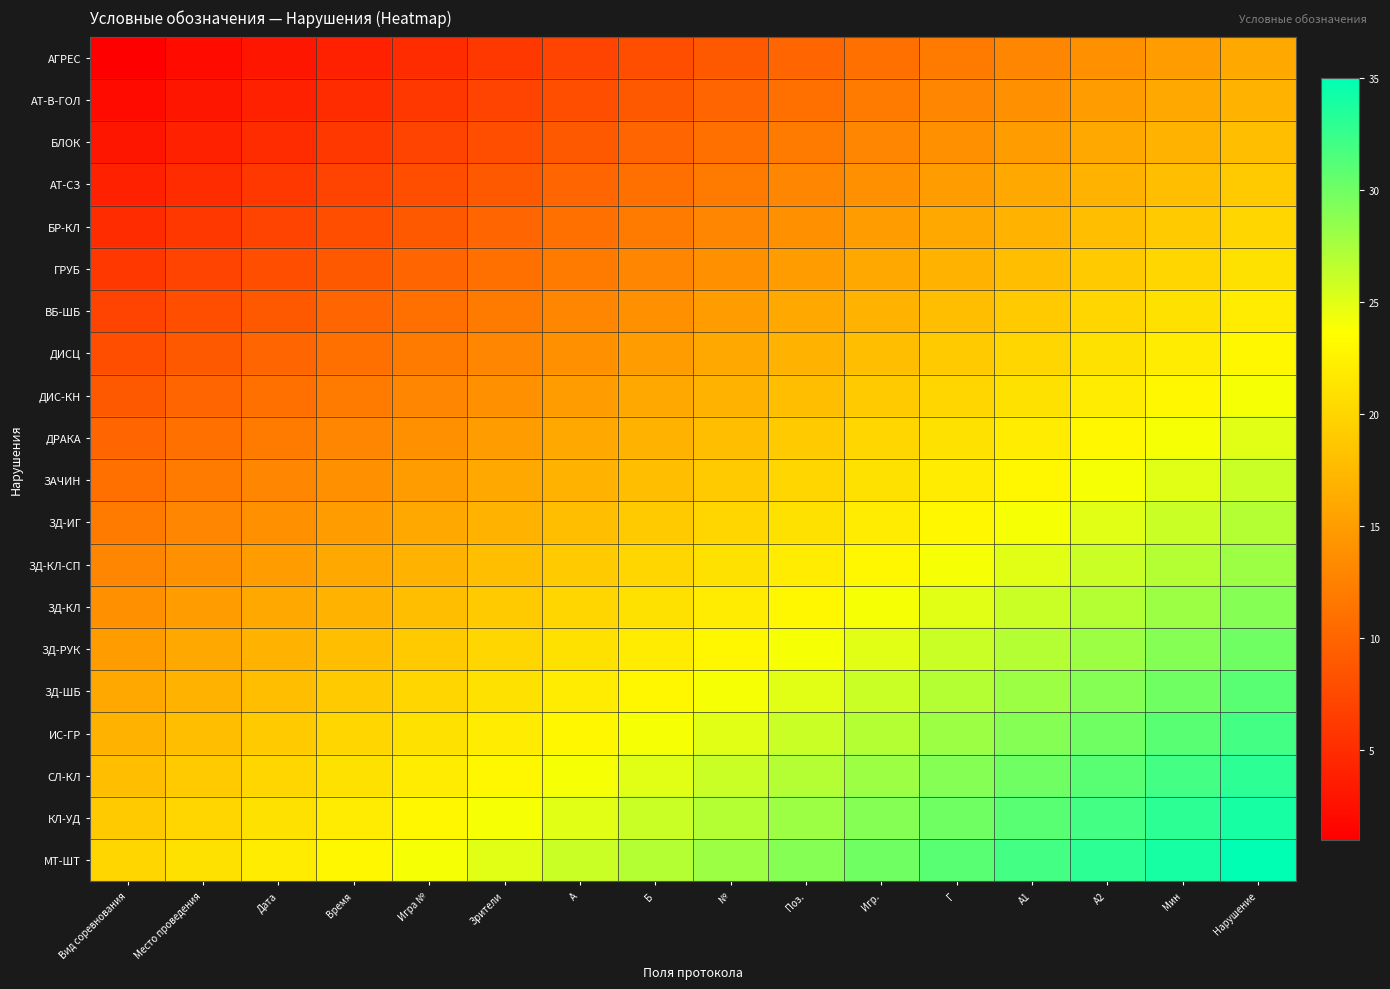

Reading left to right, transcribe all the data shown in this chart.

АГРЕС: Вид соревнования=1	Место проведения=2	Дата=3	Время=4	Игра №=5	Зрители=6	A=7	Б=8	№=9	Поз.=10	Игр.=11	Г=12	А1=13	А2=14	Мин=15	Нарушение=16
АТ-В-ГОЛ: Вид соревнования=2	Место проведения=3	Дата=4	Время=5	Игра №=6	Зрители=7	A=8	Б=9	№=10	Поз.=11	Игр.=12	Г=13	А1=14	А2=15	Мин=16	Нарушение=17
БЛОК: Вид соревнования=3	Место проведения=4	Дата=5	Время=6	Игра №=7	Зрители=8	A=9	Б=10	№=11	Поз.=12	Игр.=13	Г=14	А1=15	А2=16	Мин=17	Нарушение=18
АТ-СЗ: Вид соревнования=4	Место проведения=5	Дата=6	Время=7	Игра №=8	Зрители=9	A=10	Б=11	№=12	Поз.=13	Игр.=14	Г=15	А1=16	А2=17	Мин=18	Нарушение=19
БР-КЛ: Вид соревнования=5	Место проведения=6	Дата=7	Время=8	Игра №=9	Зрители=10	A=11	Б=12	№=13	Поз.=14	Игр.=15	Г=16	А1=17	А2=18	Мин=19	Нарушение=20
ГРУБ: Вид соревнования=6	Место проведения=7	Дата=8	Время=9	Игра №=10	Зрители=11	A=12	Б=13	№=14	Поз.=15	Игр.=16	Г=17	А1=18	А2=19	Мин=20	Нарушение=21
ВБ-ШБ: Вид соревнования=7	Место проведения=8	Дата=9	Время=10	Игра №=11	Зрители=12	A=13	Б=14	№=15	Поз.=16	Игр.=17	Г=18	А1=19	А2=20	Мин=21	Нарушение=22
ДИСЦ: Вид соревнования=8	Место проведения=9	Дата=10	Время=11	Игра №=12	Зрители=13	A=14	Б=15	№=16	Поз.=17	Игр.=18	Г=19	А1=20	А2=21	Мин=22	Нарушение=23
ДИС-КН: Вид соревнования=9	Место проведения=10	Дата=11	Время=12	Игра №=13	Зрители=14	A=15	Б=16	№=17	Поз.=18	Игр.=19	Г=20	А1=21	А2=22	Мин=23	Нарушение=24
ДРАКА: Вид соревнования=10	Место проведения=11	Дата=12	Время=13	Игра №=14	Зрители=15	A=16	Б=17	№=18	Поз.=19	Игр.=20	Г=21	А1=22	А2=23	Мин=24	Нарушение=25
ЗАЧИН: Вид соревнования=11	Место проведения=12	Дата=13	Время=14	Игра №=15	Зрители=16	A=17	Б=18	№=19	Поз.=20	Игр.=21	Г=22	А1=23	А2=24	Мин=25	Нарушение=26
ЗД-ИГ: Вид соревнования=12	Место проведения=13	Дата=14	Время=15	Игра №=16	Зрители=17	A=18	Б=19	№=20	Поз.=21	Игр.=22	Г=23	А1=24	А2=25	Мин=26	Нарушение=27
ЗД-КЛ-СП: Вид соревнования=13	Место проведения=14	Дата=15	Время=16	Игра №=17	Зрители=18	A=19	Б=20	№=21	Поз.=22	Игр.=23	Г=24	А1=25	А2=26	Мин=27	Нарушение=28
ЗД-КЛ: Вид соревнования=14	Место проведения=15	Дата=16	Время=17	Игра №=18	Зрители=19	A=20	Б=21	№=22	Поз.=23	Игр.=24	Г=25	А1=26	А2=27	Мин=28	Нарушение=29
ЗД-РУК: Вид соревнования=15	Место проведения=16	Дата=17	Время=18	Игра №=19	Зрители=20	A=21	Б=22	№=23	Поз.=24	Игр.=25	Г=26	А1=27	А2=28	Мин=29	Нарушение=30
ЗД-ШБ: Вид соревнования=16	Место проведения=17	Дата=18	Время=19	Игра №=20	Зрители=21	A=22	Б=23	№=24	Поз.=25	Игр.=26	Г=27	А1=28	А2=29	Мин=30	Нарушение=31
ИС-ГР: Вид соревнования=17	Место проведения=18	Дата=19	Время=20	Игра №=21	Зрители=22	A=23	Б=24	№=25	Поз.=26	Игр.=27	Г=28	А1=29	А2=30	Мин=31	Нарушение=32
СЛ-КЛ: Вид соревнования=18	Место проведения=19	Дата=20	Время=21	Игра №=22	Зрители=23	A=24	Б=25	№=26	Поз.=27	Игр.=28	Г=29	А1=30	А2=31	Мин=32	Нарушение=33
КЛ-УД: Вид соревнования=19	Место проведения=20	Дата=21	Время=22	Игра №=23	Зрители=24	A=25	Б=26	№=27	Поз.=28	Игр.=29	Г=30	А1=31	А2=32	Мин=33	Нарушение=34
МТ-ШТ: Вид соревнования=20	Место проведения=21	Дата=22	Время=23	Игра №=24	Зрители=25	A=26	Б=27	№=28	Поз.=29	Игр.=30	Г=31	А1=32	А2=33	Мин=34	Нарушение=35